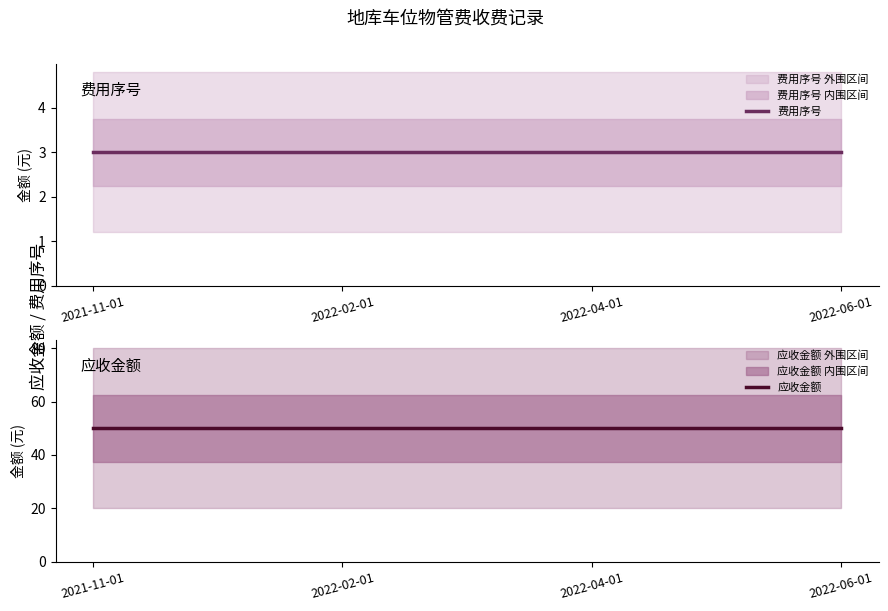

True or false: 应收金额 and 费用序号 cross at least once.

False